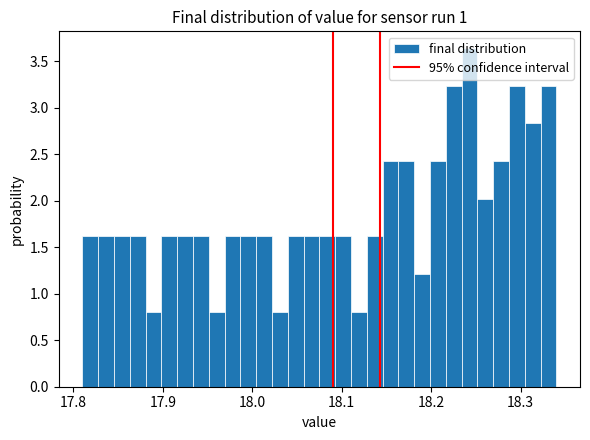

Read against the x-axis, roughly where is the centre of the tallest bar?

18.24